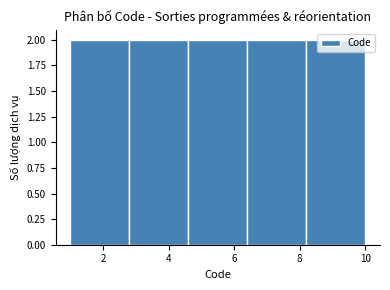

What is the height of the bar covering 4.6 to 6.4 on the x-axis? The values are not printed on the chart, so give them approximately, as read against the axis.

2